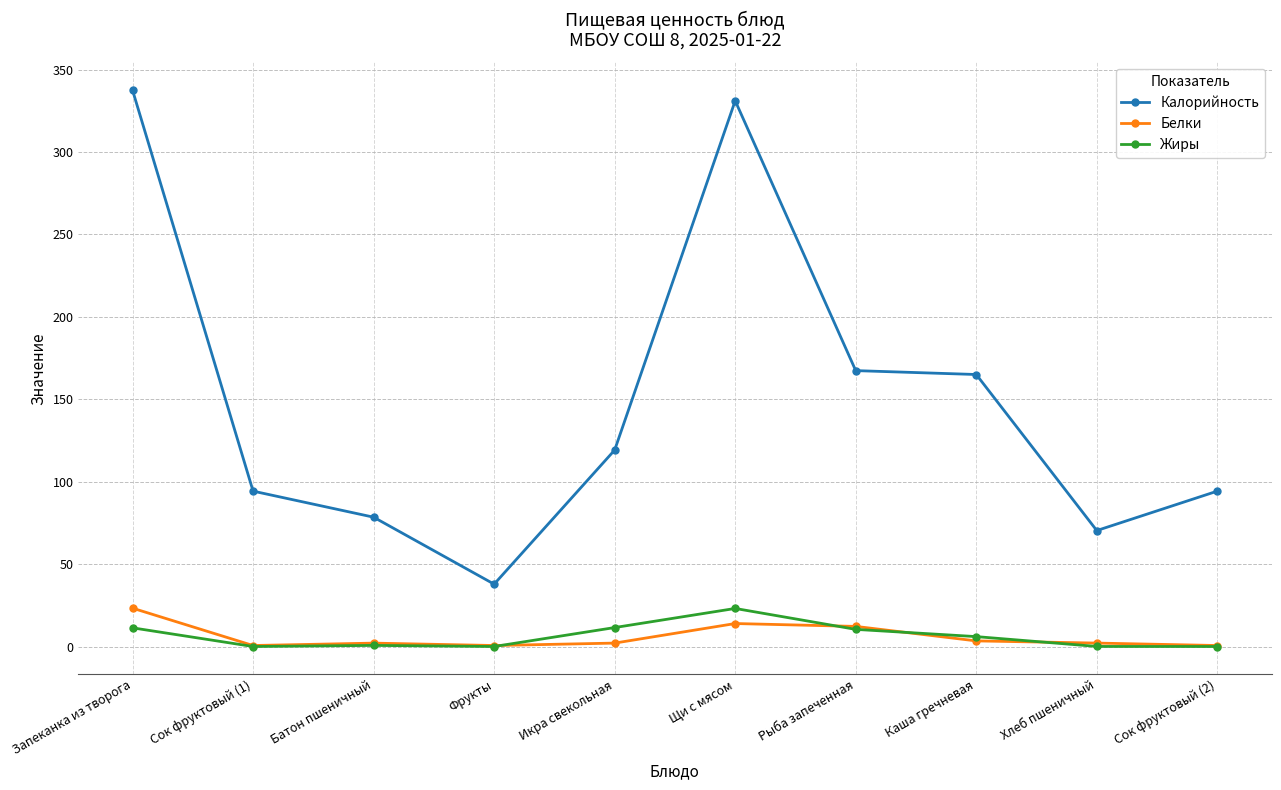

True or false: Калорийность has a value of 209.2 at Запеканка из творога.

False